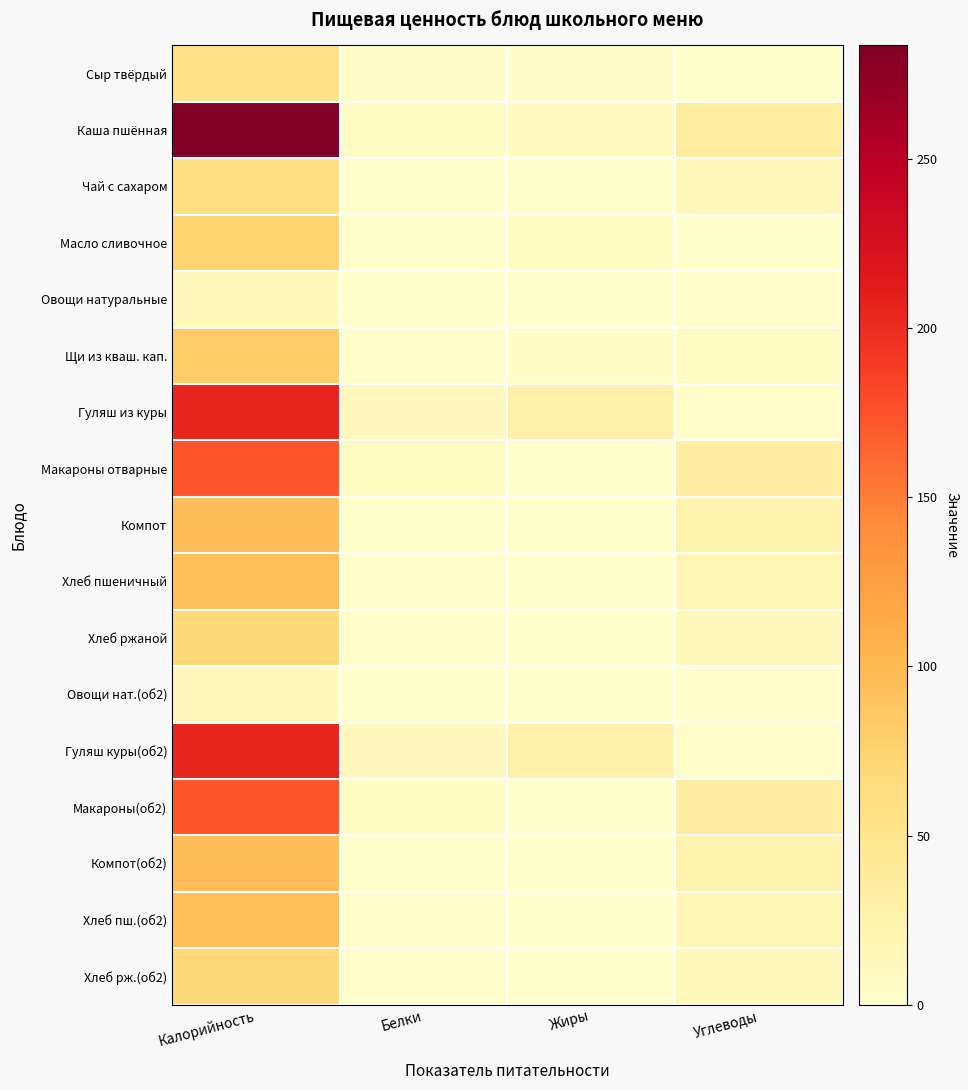

Reading left to right, list all the values displayed in this chart.

Сыр твёрдый: Калорийность=53.3	Белки=3.9	Жиры=4.0	Углеводы=0.5
Каша пшённая: Калорийность=283.6	Белки=7.8	Жиры=9.5	Углеводы=35.8
Чай с сахаром: Калорийность=58.8	Белки=0.2	Жиры=0.0	Углеводы=15.0
Масло сливочное: Калорийность=74.8	Белки=0.1	Жиры=8.2	Углеводы=0.1
Овощи натуральные: Калорийность=14.4	Белки=0.7	Жиры=0.1	Углеводы=2.3
Щи из кваш. кап.: Калорийность=83.3	Белки=1.7	Жиры=5.2	Углеводы=7.1
Гуляш из куры: Калорийность=205.8	Белки=10.9	Жиры=26.7	Углеводы=3.0
Макароны отварные: Калорийность=173.9	Белки=6.8	Жиры=0.7	Углеводы=34.9
Компот: Калорийность=96.0	Белки=0.5	Жиры=0.2	Углеводы=23.1
Хлеб пшеничный: Калорийность=94.0	Белки=3.0	Жиры=0.3	Углеводы=19.7
Хлеб ржаной: Калорийность=69.6	Белки=2.6	Жиры=0.5	Углеводы=13.4
Овощи нат.(об2): Калорийность=14.4	Белки=0.7	Жиры=0.1	Углеводы=2.3
Гуляш куры(об2): Калорийность=205.8	Белки=10.9	Жиры=26.7	Углеводы=3.0
Макароны(об2): Калорийность=173.9	Белки=6.8	Жиры=0.7	Углеводы=34.9
Компот(об2): Калорийность=96.0	Белки=0.5	Жиры=0.2	Углеводы=23.1
Хлеб пш.(об2): Калорийность=94.0	Белки=3.0	Жиры=0.3	Углеводы=19.7
Хлеб рж.(об2): Калорийность=69.6	Белки=2.6	Жиры=0.5	Углеводы=13.4